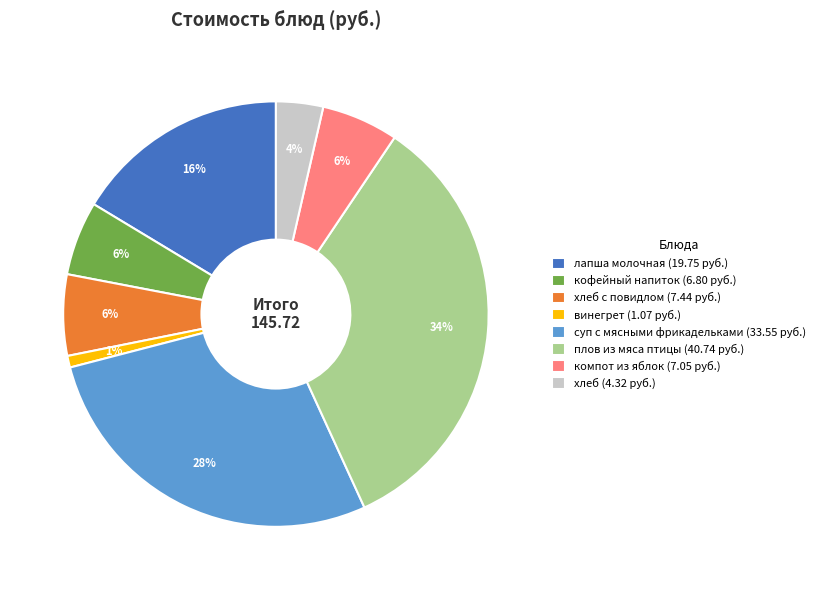

Combined, do винегрет (1.07 руб.) and хлеб с повидлом (7.44 руб.) account for over 50%?

No